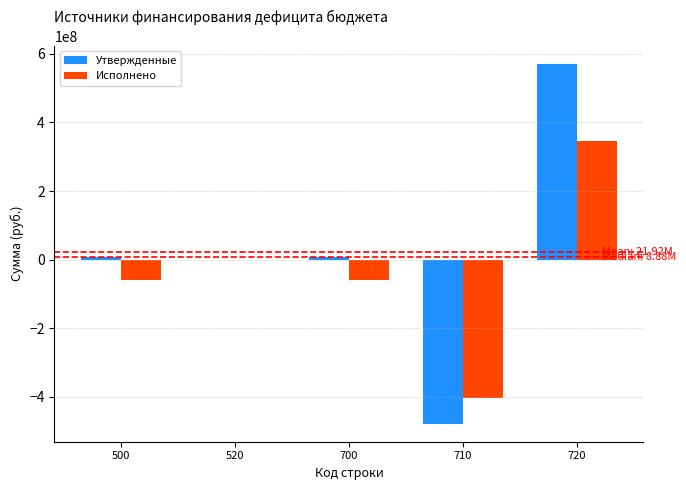

What is the maximum value shown in the chart?

571451209.9